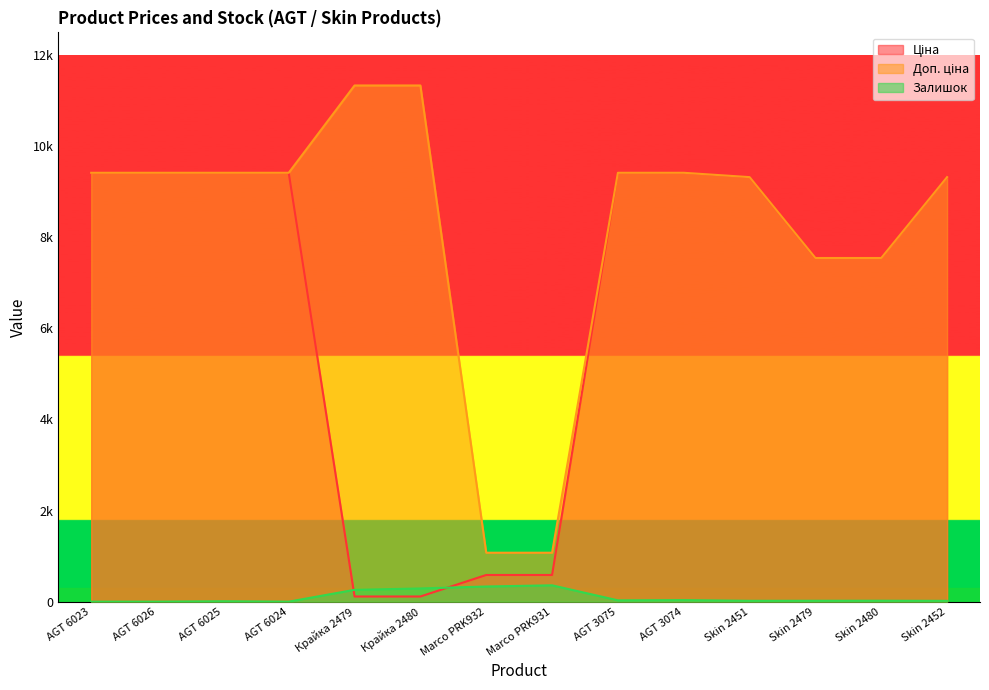

True or false: Залишок has a value of 290.0 at Крайка 2480.

True